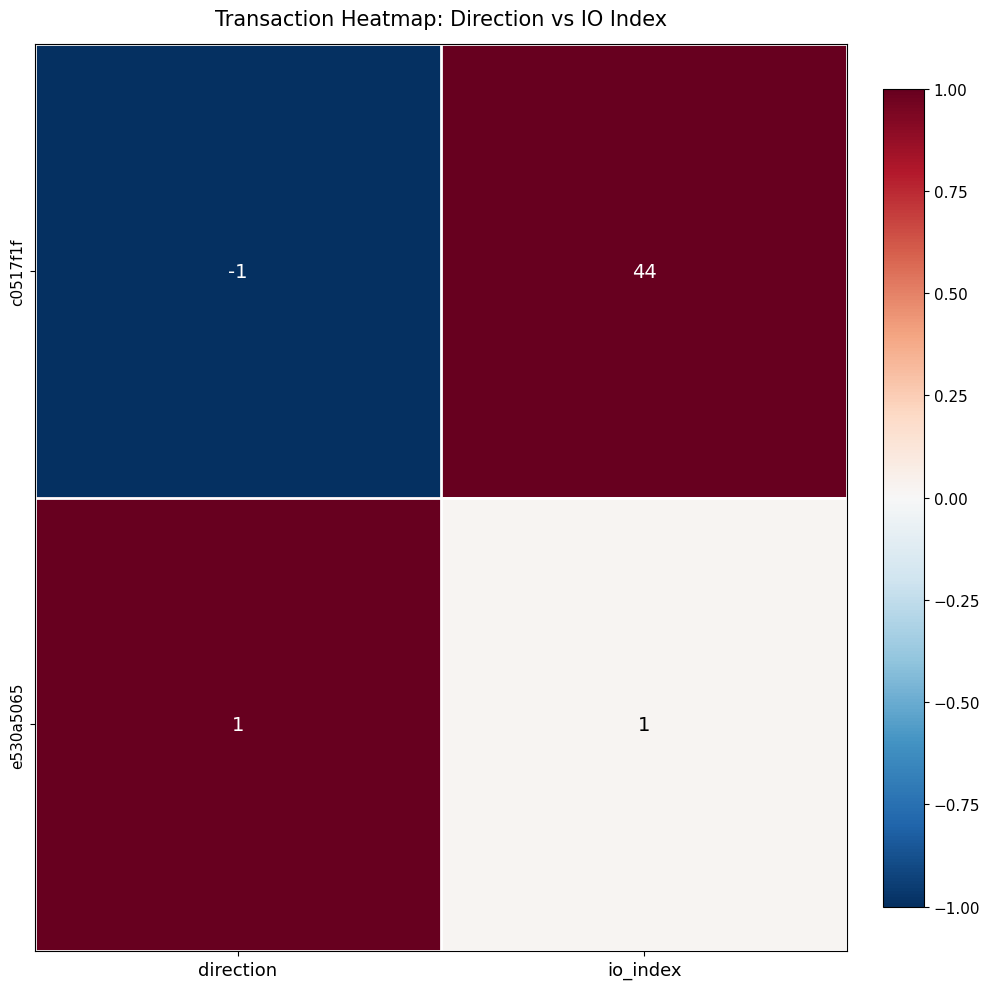

What is the total value across all series at io_index?

45